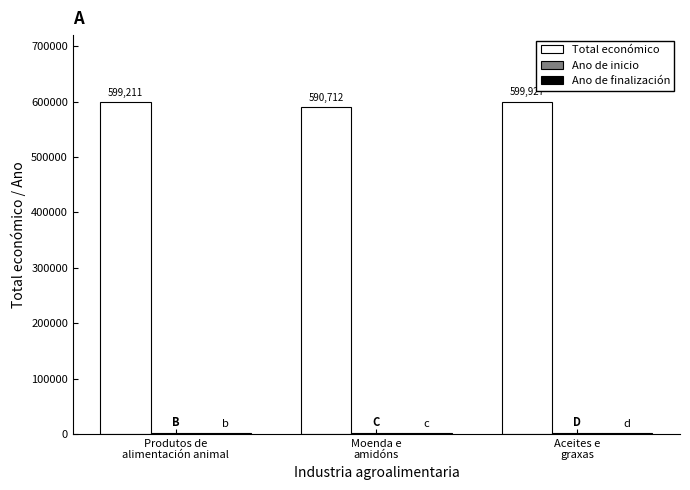

What is the average value of the Total económico series?

596617